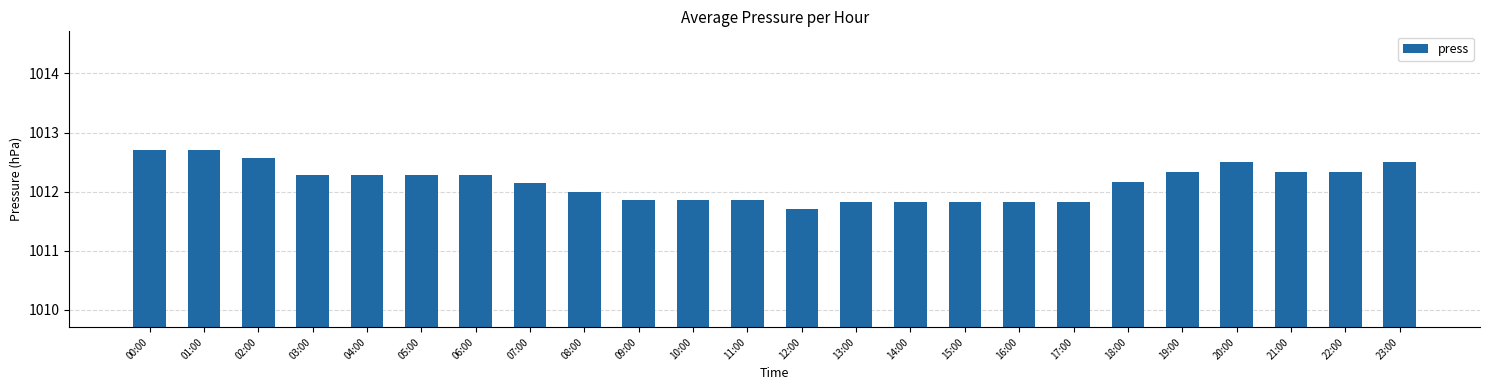

What is the difference between the values at 02:00 and 16:00?

0.7